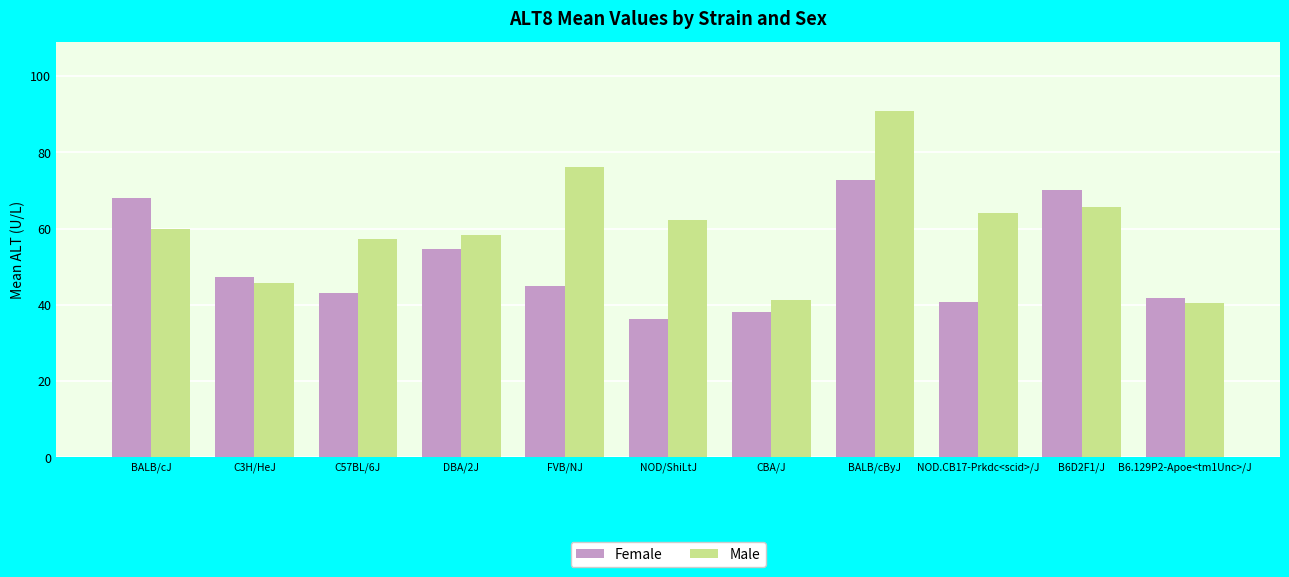

Reading left to right, transcribe all the data shown in this chart.

Female: BALB/cJ=68.0	C3H/HeJ=47.3	C57BL/6J=43.1	DBA/2J=54.7	FVB/NJ=45.0	NOD/ShiLtJ=36.2	CBA/J=38.2	BALB/cByJ=72.8	NOD.CB17-Prkdc<scid>/J=40.7	B6D2F1/J=70.2	B6.129P2-Apoe<tm1Unc>/J=41.7
Male: BALB/cJ=59.8	C3H/HeJ=45.7	C57BL/6J=57.3	DBA/2J=58.4	FVB/NJ=76.1	NOD/ShiLtJ=62.4	CBA/J=41.4	BALB/cByJ=90.9	NOD.CB17-Prkdc<scid>/J=64.0	B6D2F1/J=65.8	B6.129P2-Apoe<tm1Unc>/J=40.4